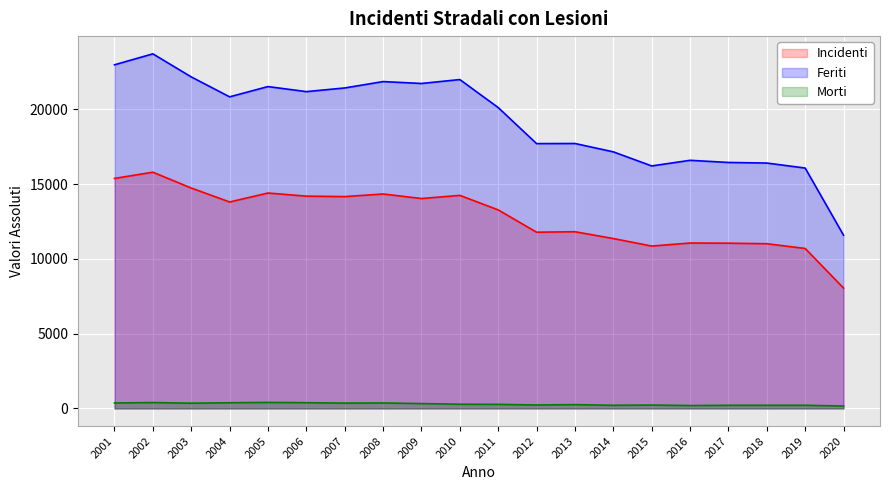

Which series has the largest total across all categories?

Feriti